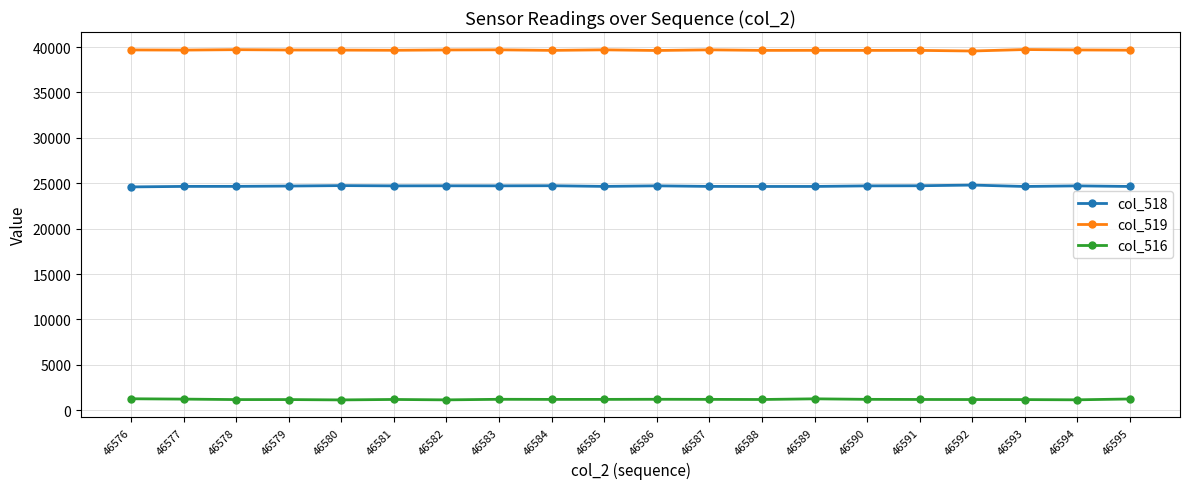

Is it true that col_518 equals 24721 at 46591?

True